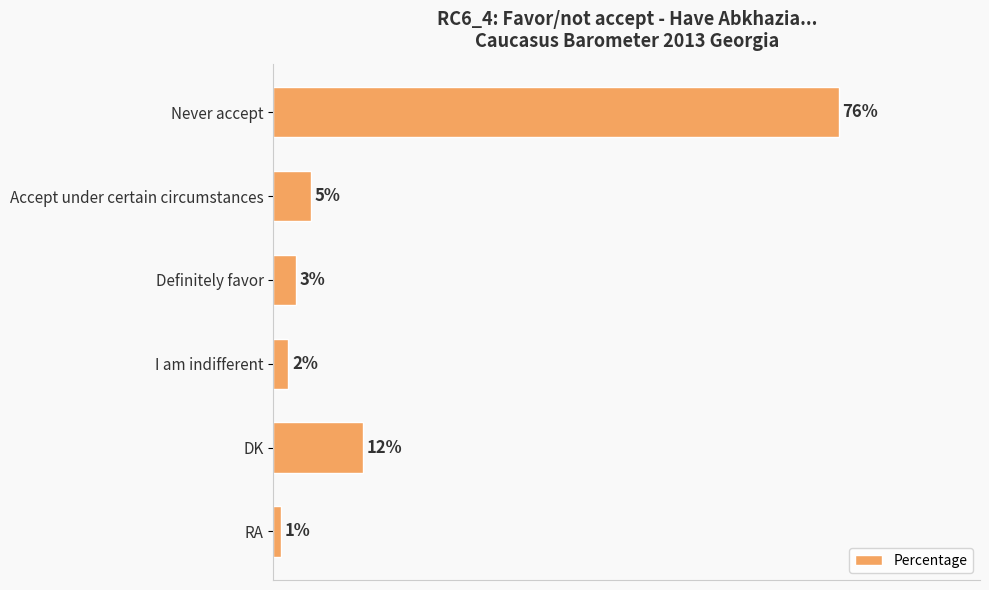

Between DK and Never accept, which is larger?

Never accept